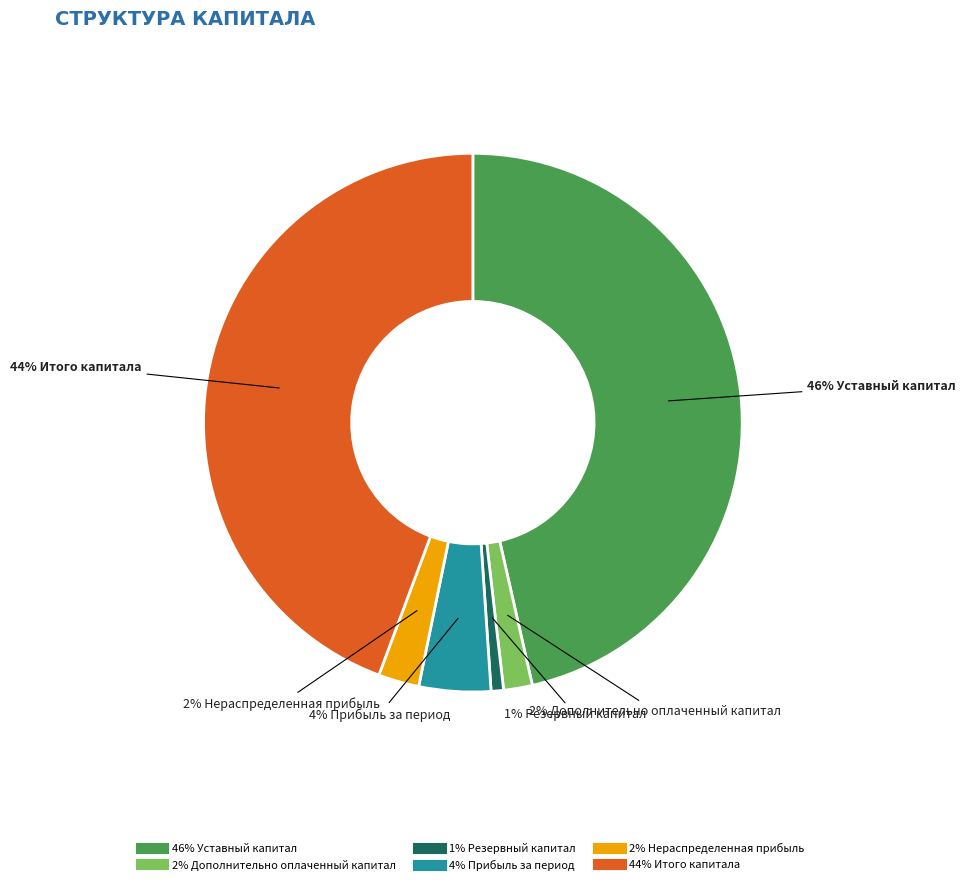

To the nearest percent, what is the average slice percentage?

17%